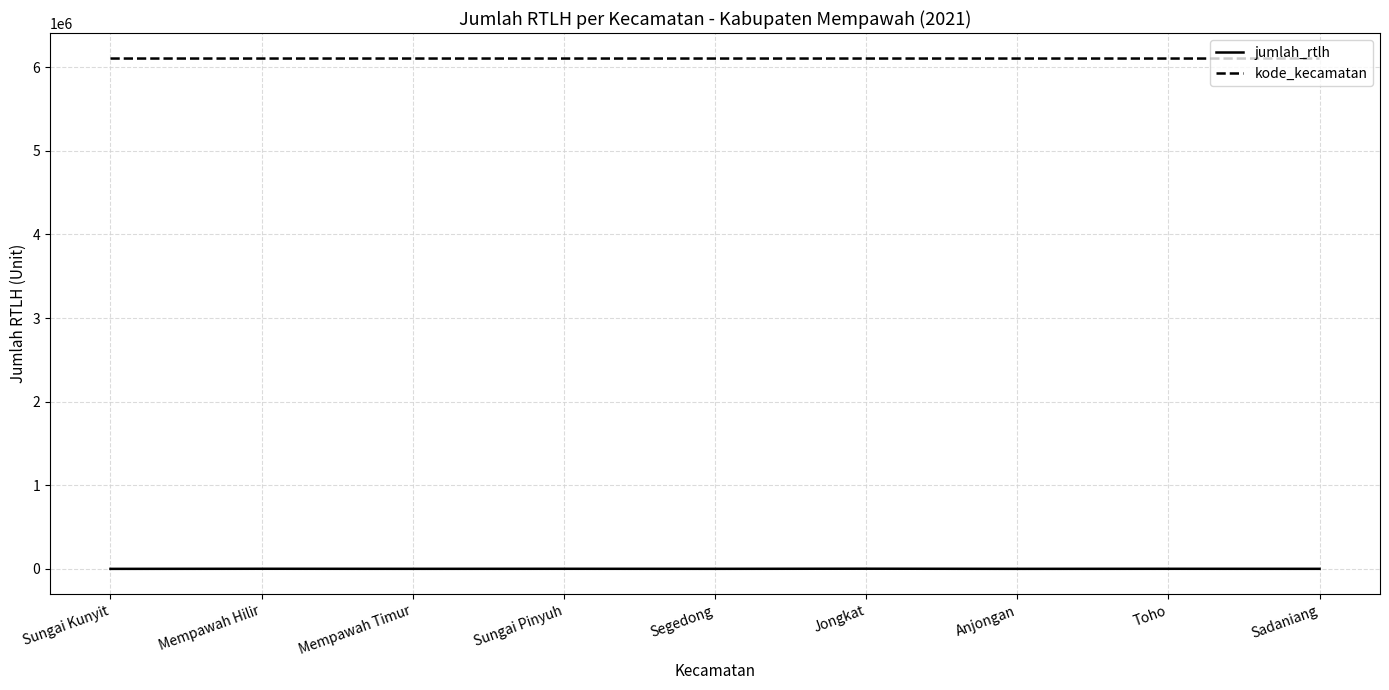

List the series in order of their peak value, lowest first.

jumlah_rtlh, kode_kecamatan